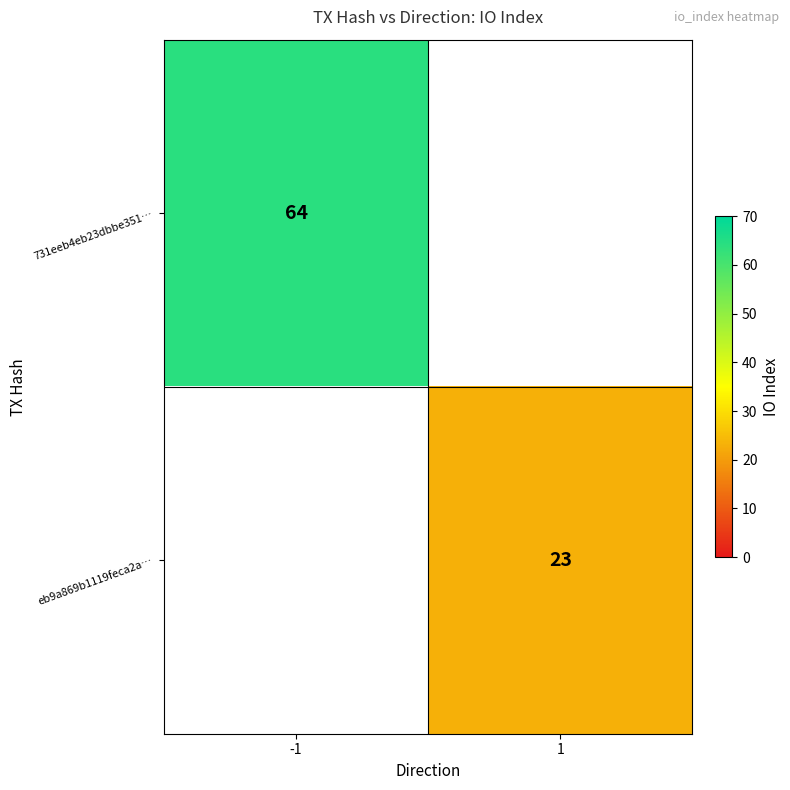

Is it true that eb9a869b1119feca2a… equals 23 at 1?

True